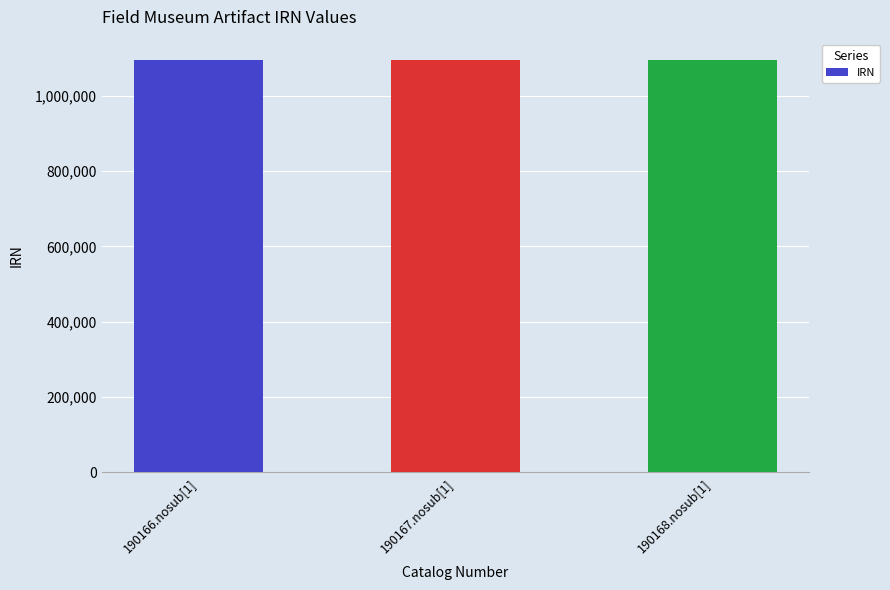

What is the average value?

1093925